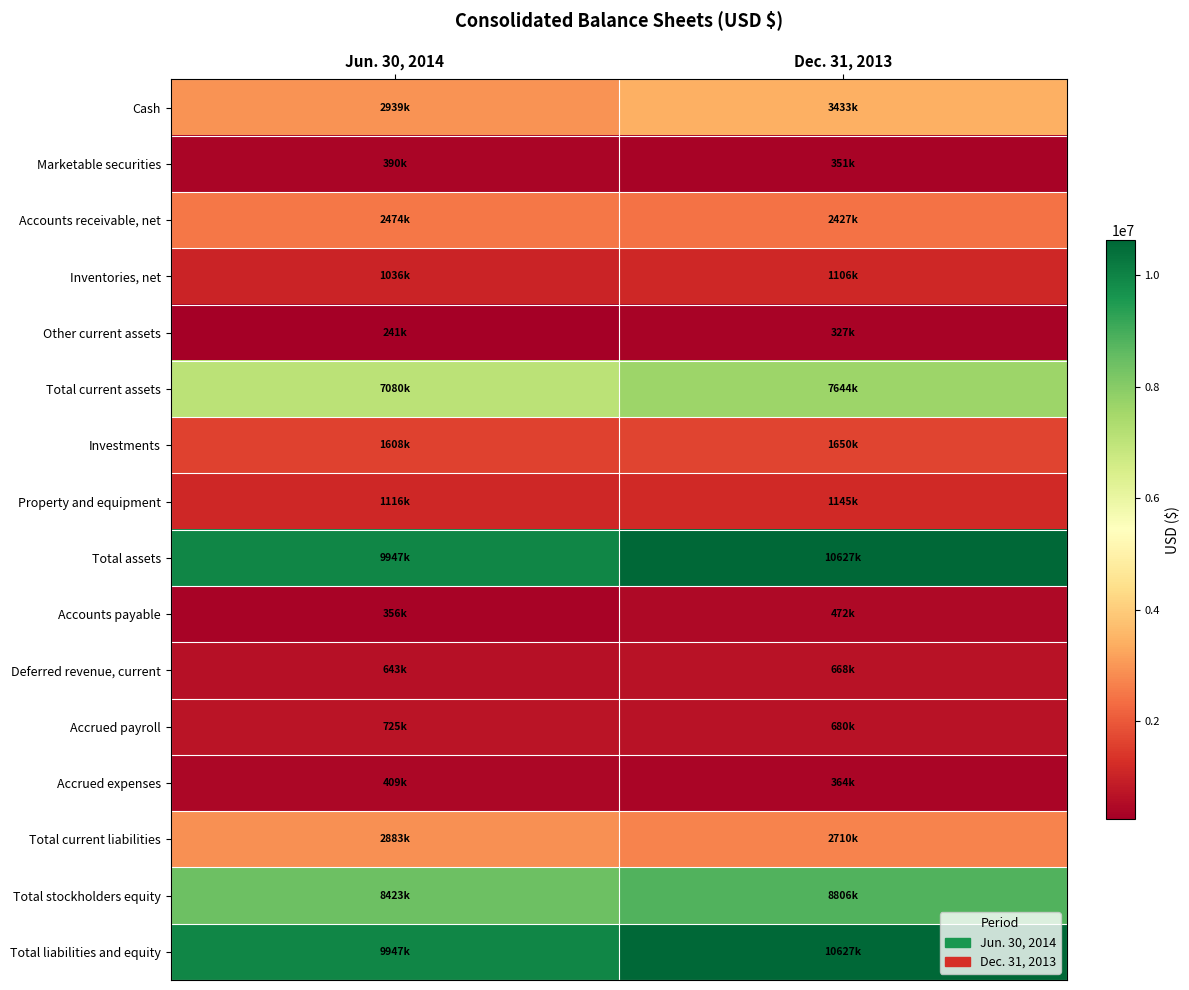

Count the number of data series in this chart.

16